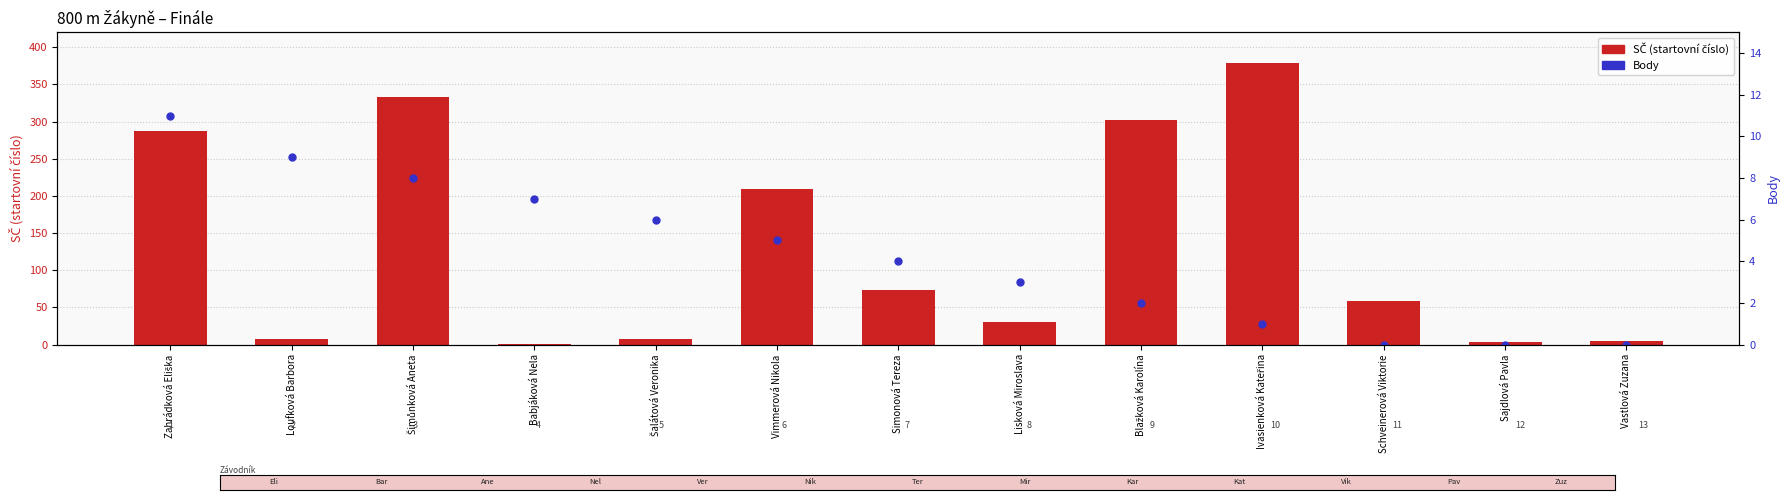

What is the difference between the highest and lowest values at Ivasienková Kateřina?

378